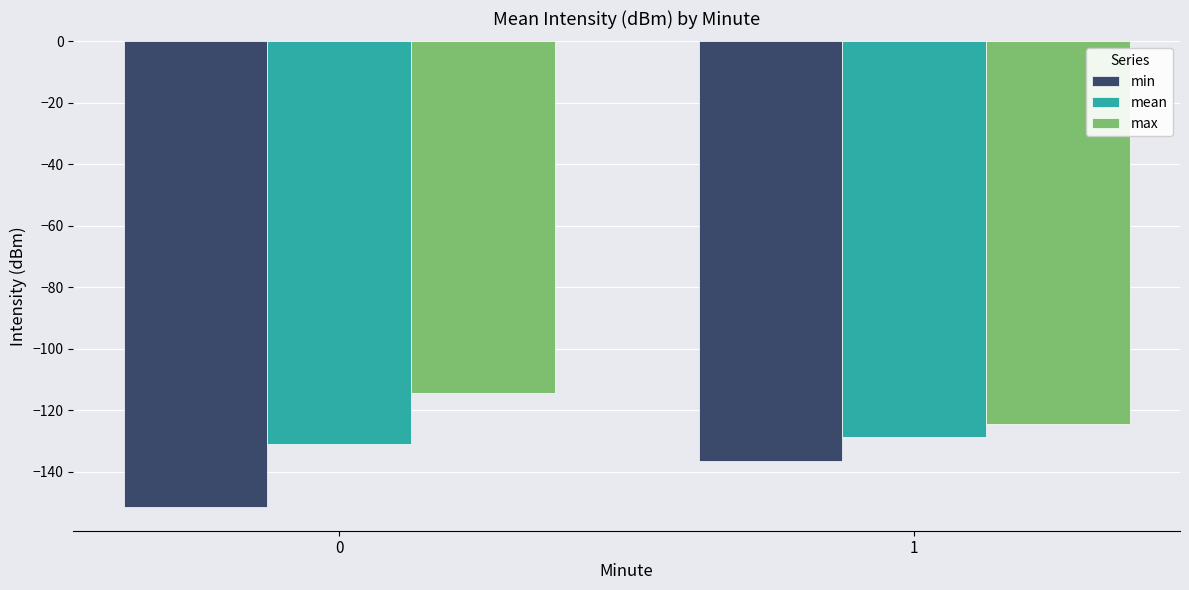

Rank the categories by max value from lowest to highest.

1, 0